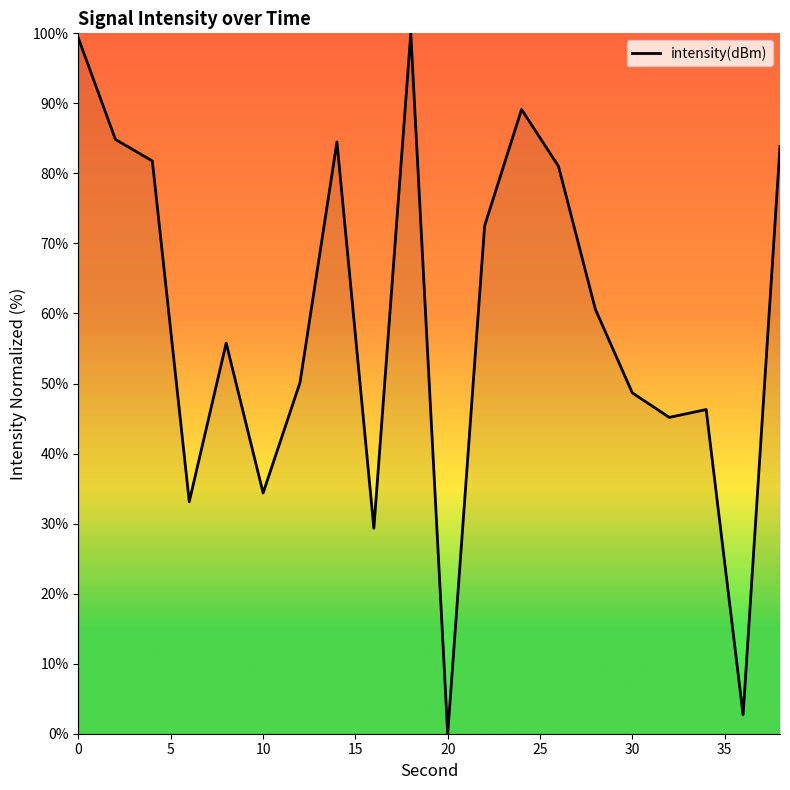

What is the average value?

59.2